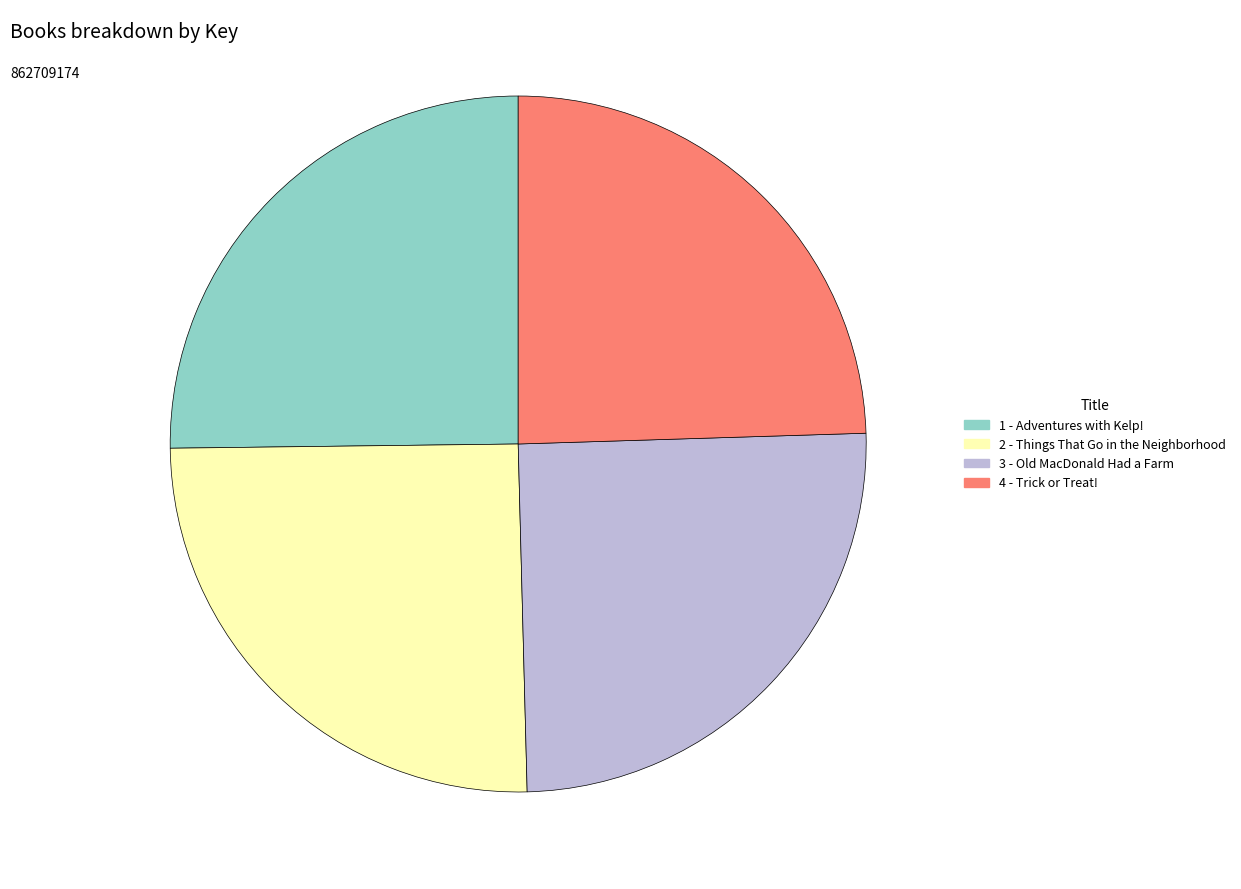

What is the smallest slice in the pie chart?

4 - Trick or Treat!